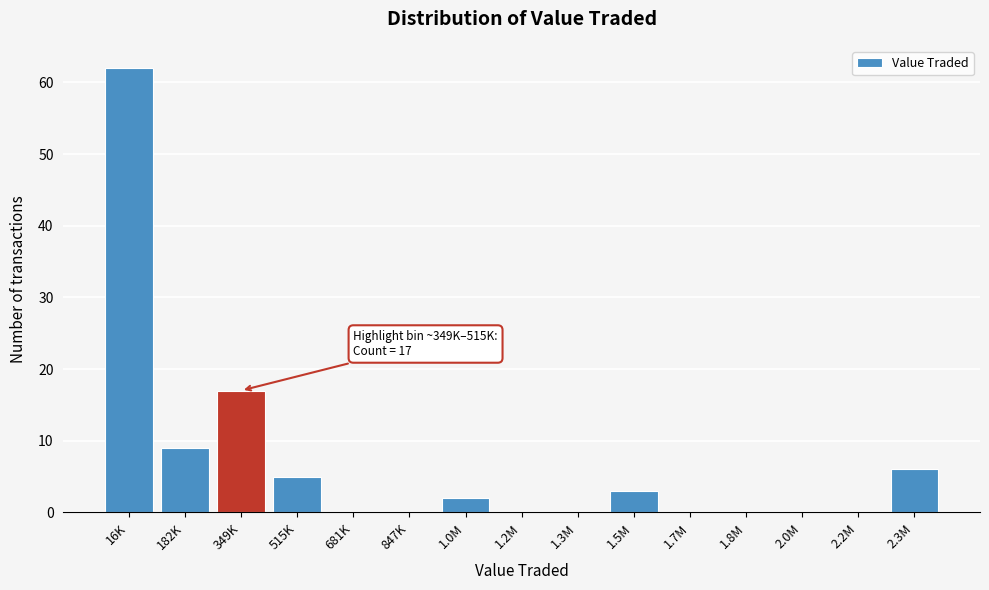

Reading right to left, extract all data points from this chart.

2.3M=6	2.2M=0	2.0M=0	1.8M=0	1.7M=0	1.5M=3	1.3M=0	1.2M=0	1.0M=2	847K=0	681K=0	515K=5	349K=17	182K=9	16K=62